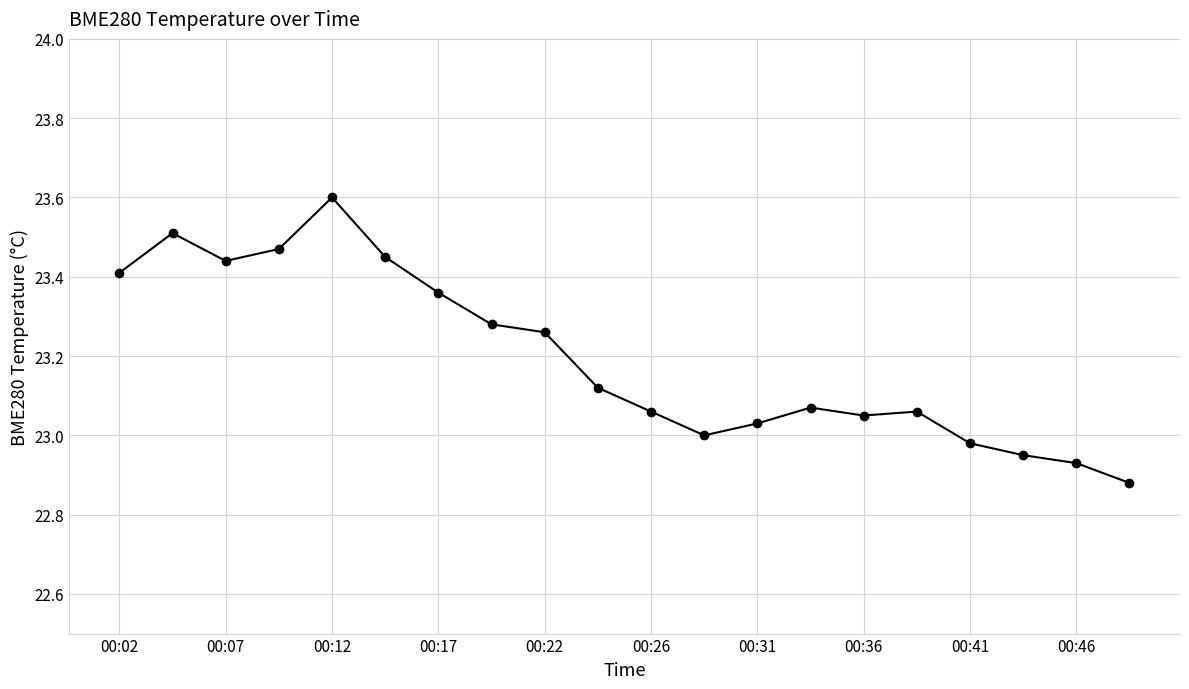

What is the difference between the second highest and minimum values?

0.6